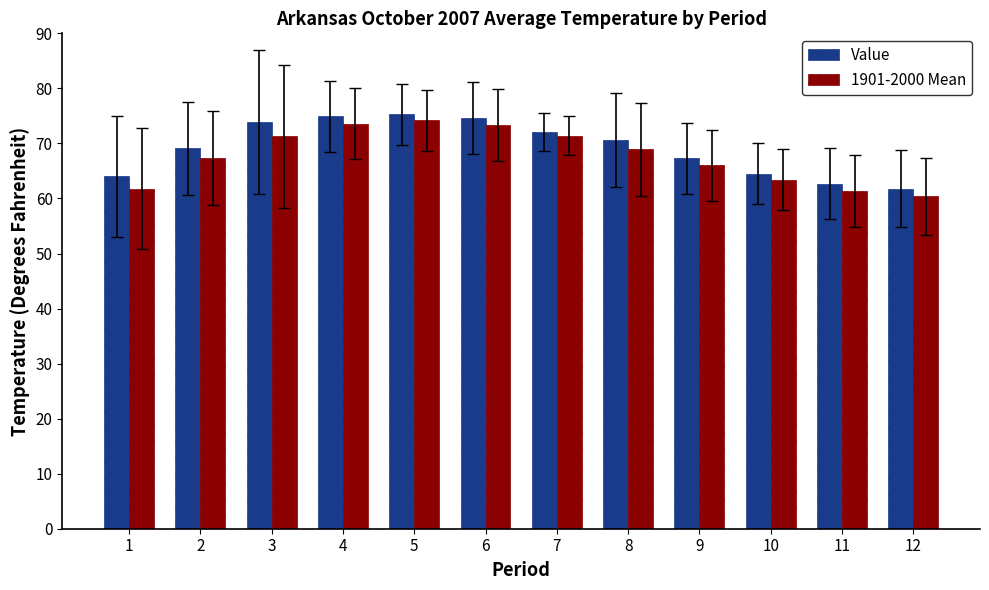

What is the total value across all series at 10?

127.9